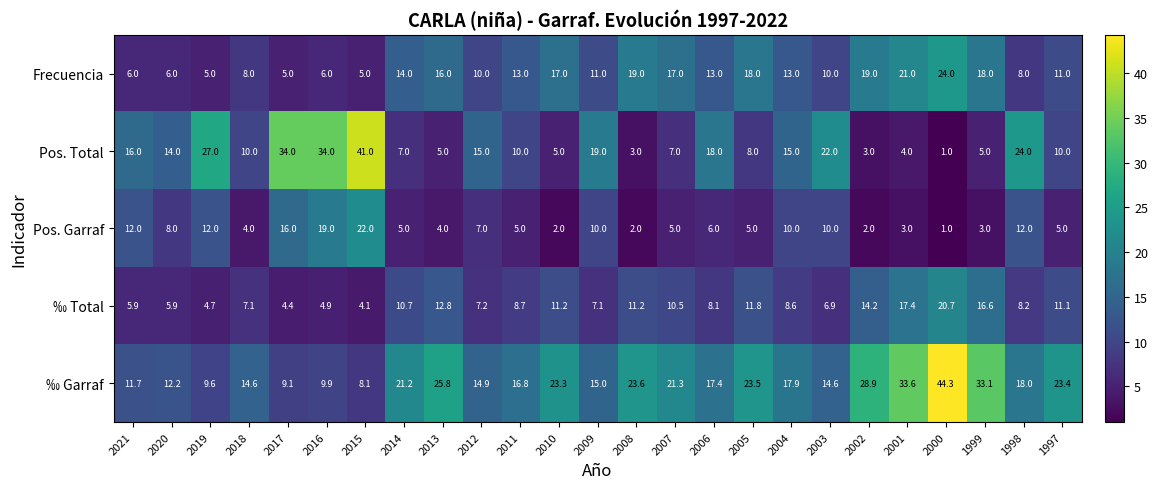

How many data points does each series have?

25